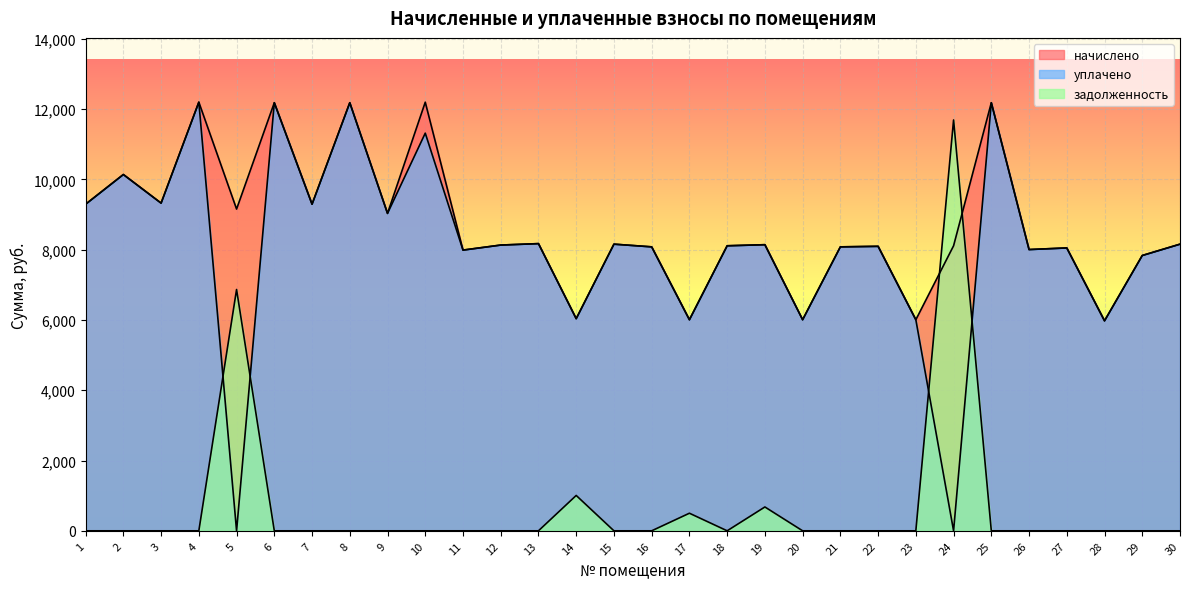

Reading left to right, list all the values displayed in this chart.

начислено: 1=9292.8	2=10137.6	3=9323.6	4=12195.8	5=9154.6	6=12180.5	7=9292.8	8=12180.5	9=9031.7	10=12195.8	11=7987.2	12=8130.6	13=8171.5	14=6036.5	15=8156.2	16=8079.4	17=6005.8	18=8110.1	19=8140.8	20=6005.8	21=8079.4	22=8094.6	23=6005.8	24=8110.1	25=12180.5	26=8002.6	27=8048.6	28=5975.0	29=7833.6	30=8156.2
уплачено: 1=9292.8	2=10137.6	3=9323.6	4=12195.8	5=0.0	6=12180.5	7=9292.8	8=12180.5	9=9031.7	10=11314.5	11=7987.2	12=8130.6	13=8171.5	14=6036.5	15=8156.2	16=8079.4	17=6005.8	18=8110.1	19=8140.8	20=6005.8	21=8079.4	22=8094.6	23=6005.8	24=0.0	25=12180.5	26=8002.6	27=8048.6	28=5975.0	29=7833.6	30=8156.2
задолженность: 1=0.0	2=0.0	3=0.0	4=0.0	5=6865.9	6=0.0	7=0.0	8=0.0	9=0.0	10=0.0	11=0.0	12=0.0	13=0.0	14=1006.1	15=0.0	16=0.0	17=500.5	18=0.0	19=678.4	20=0.0	21=0.0	22=0.0	23=0.0	24=11689.9	25=0.0	26=0.0	27=0.0	28=0.0	29=0.0	30=0.0